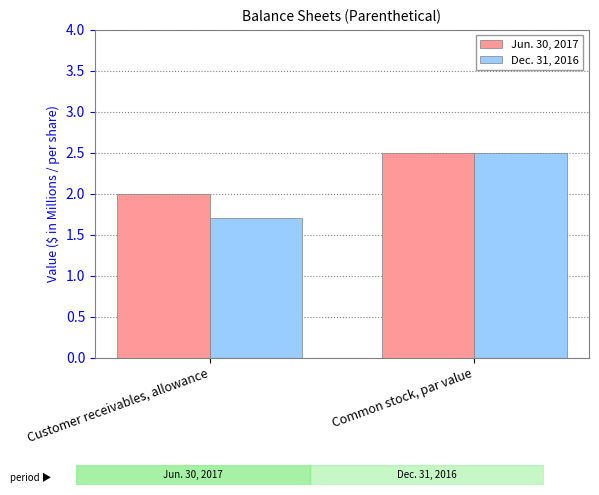

The Dec. 31, 2016 series shows 1.7 at Customer receivables, allowance. True or false?

True